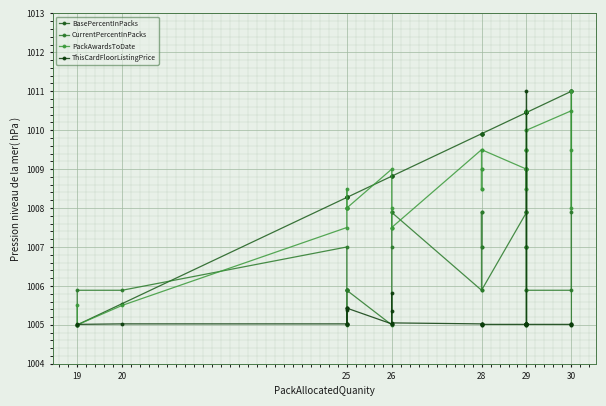

What is the highest value of the BasePercentInPacks series?

1011.0